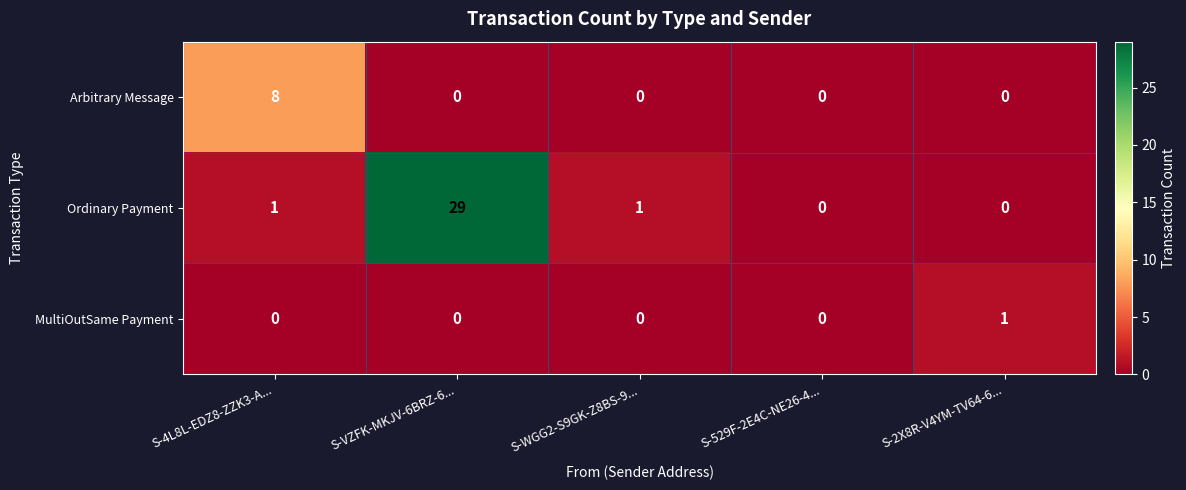

What is the difference between the maximum and second lowest values in the Ordinary Payment series?

29